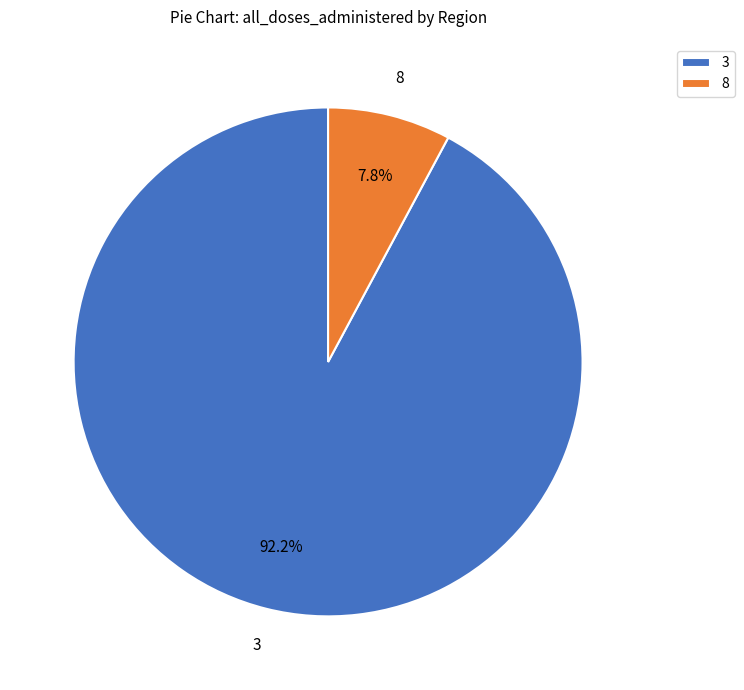

Does 3 account for over 50% of the chart?

Yes